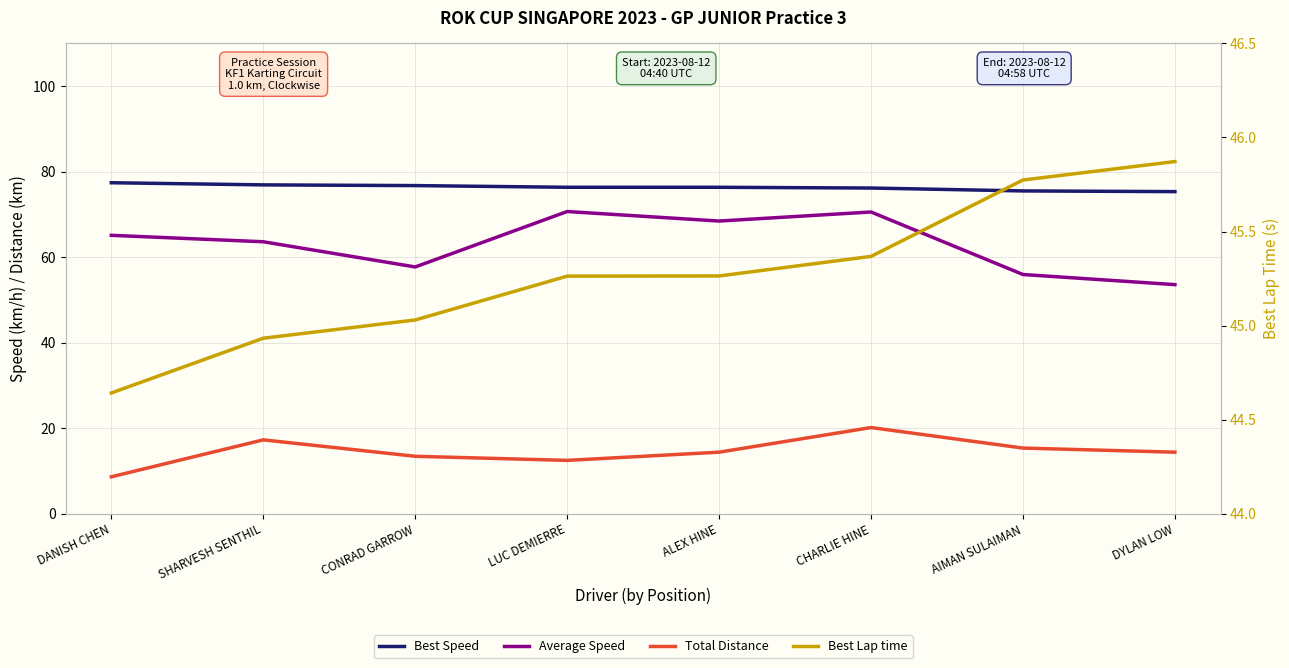

At which category does Total Distance reach its first local valley?

LUC DEMIERRE